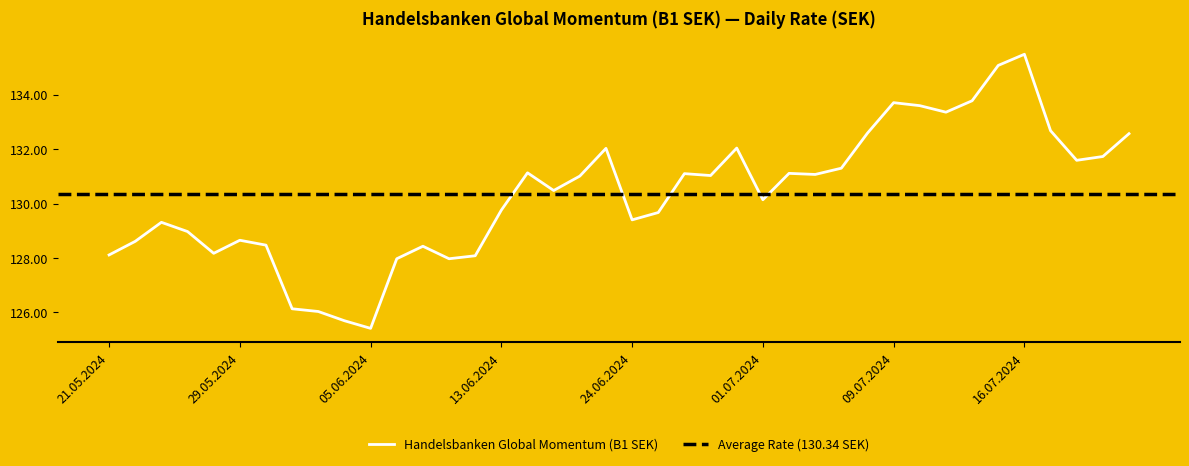

True or false: the data shows 89.1 at 18.07.2024.

False